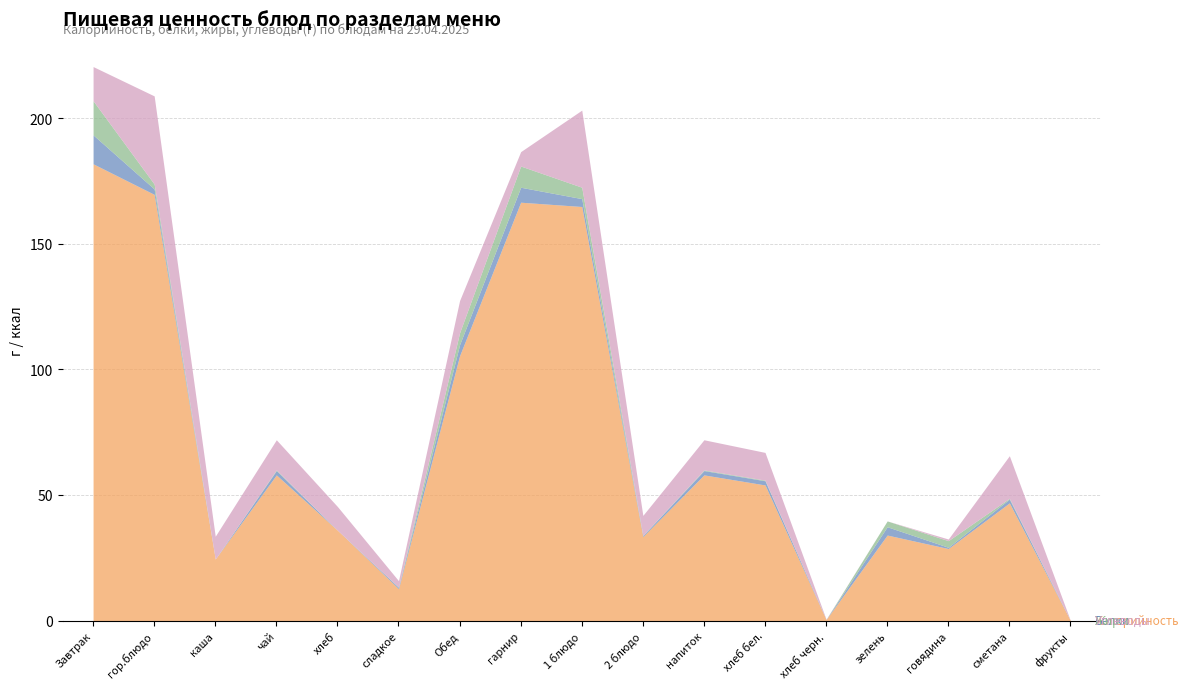

Reading left to right, extract all data points from this chart.

Калорийность: 181.8	169.7	24.5	58.0	36.0	12.7	105.4	166.5	164.8	33.4	58.0	54.0	0.4	34.1	28.7	46.9	0.0
Белки: 11.5	2.2	0.0	1.7	0.0	0.5	4.4	6.0	3.1	0.4	1.7	1.7	0.0	3.3	0.5	1.5	0.0
Жиры: 13.6	2.0	0.0	0.2	0.0	0.1	4.7	8.4	4.5	0.1	0.2	0.2	0.0	2.3	2.6	0.3	0.0
Углеводы: 13.6	35.1	9.1	12.0	9.4	2.5	12.8	5.7	30.7	8.0	12.0	11.0	0.1	0.0	0.7	16.9	0.0